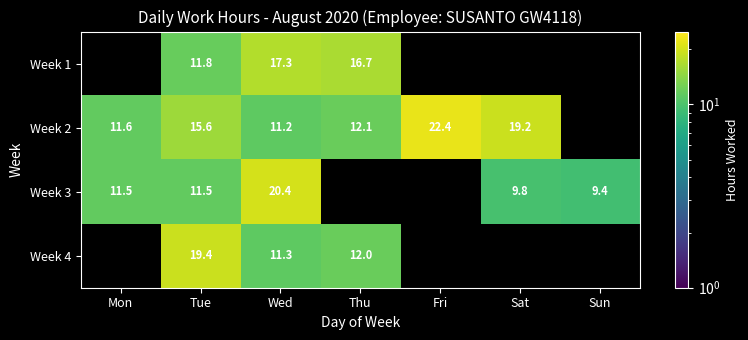

At which category does the chart reach its peak across all series?

Fri